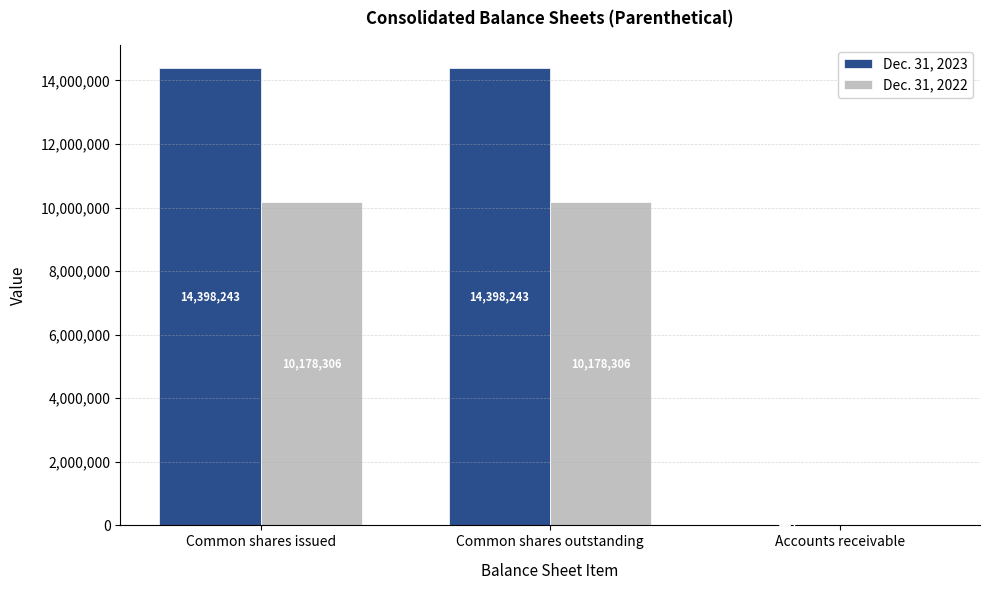

How many values in Dec. 31, 2022 are above zero?

2